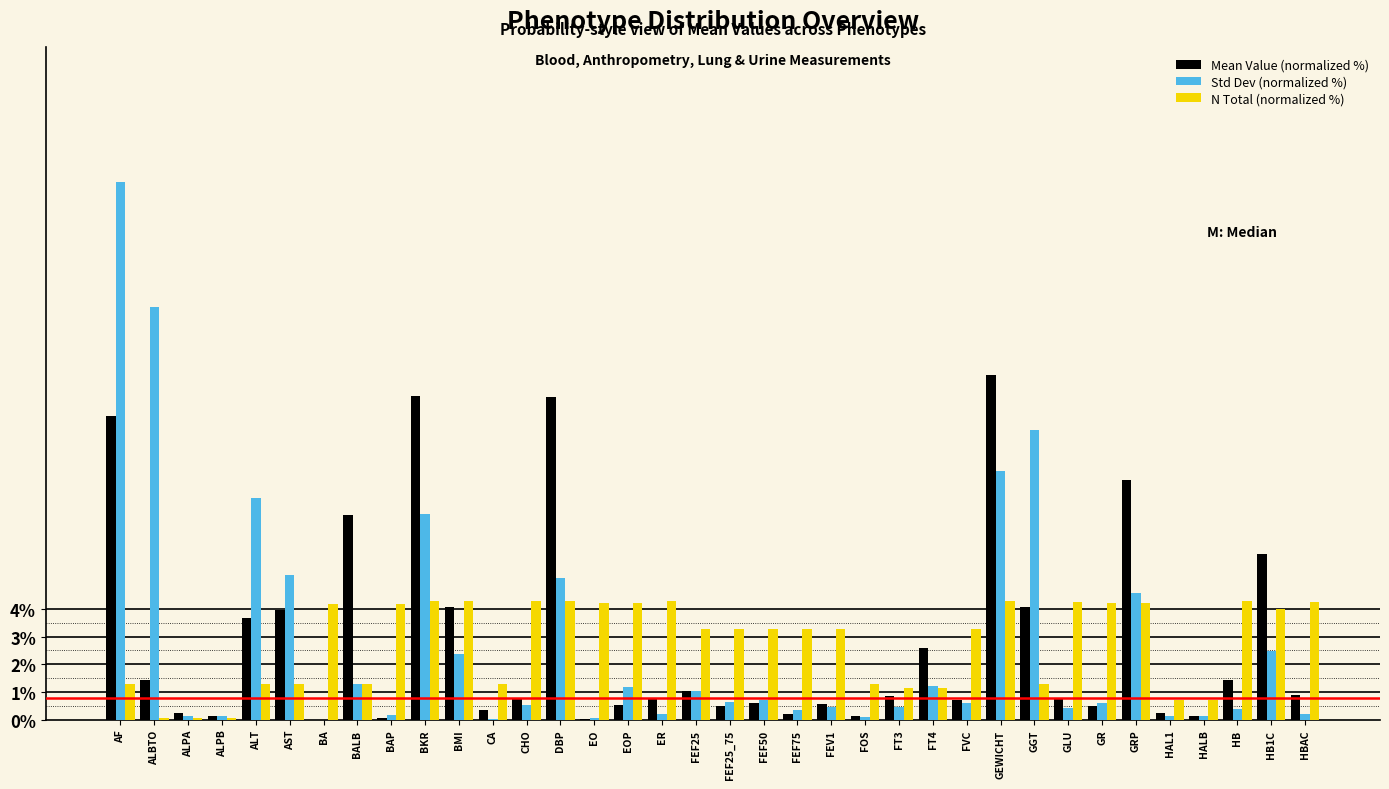

The value of Std Dev (normalized %) at FT4 is 1.2. True or false?

True